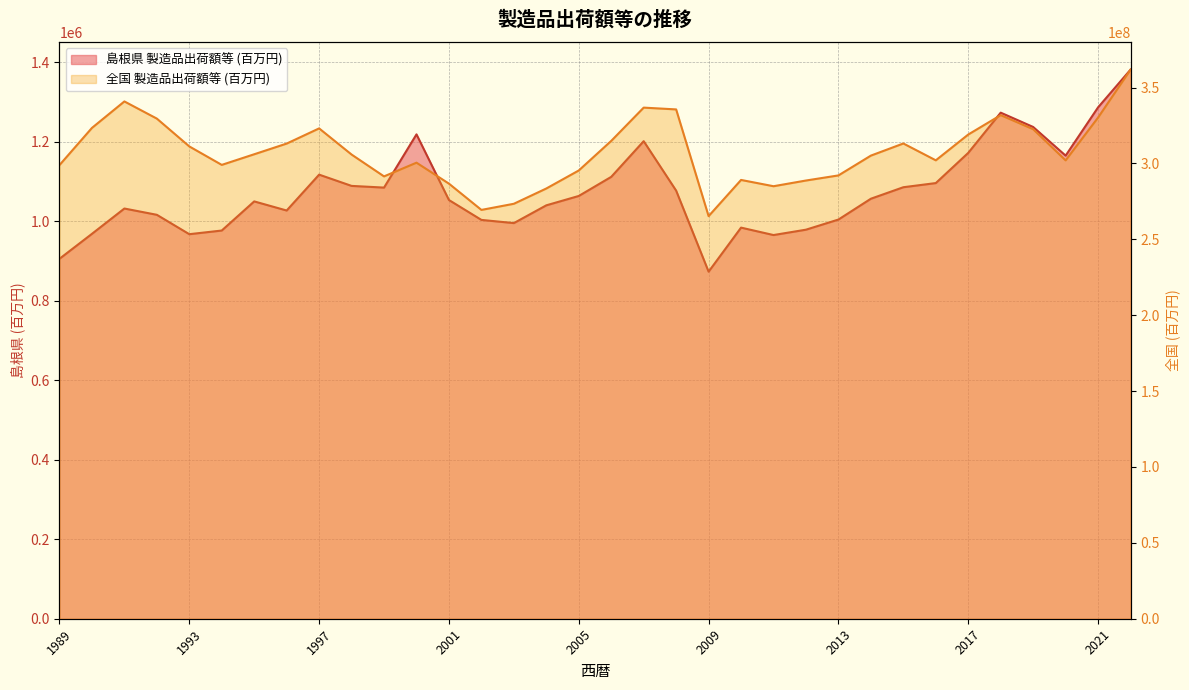

What is the maximum value for 全国 製造品出荷額等 (百万円)?

361774867.0